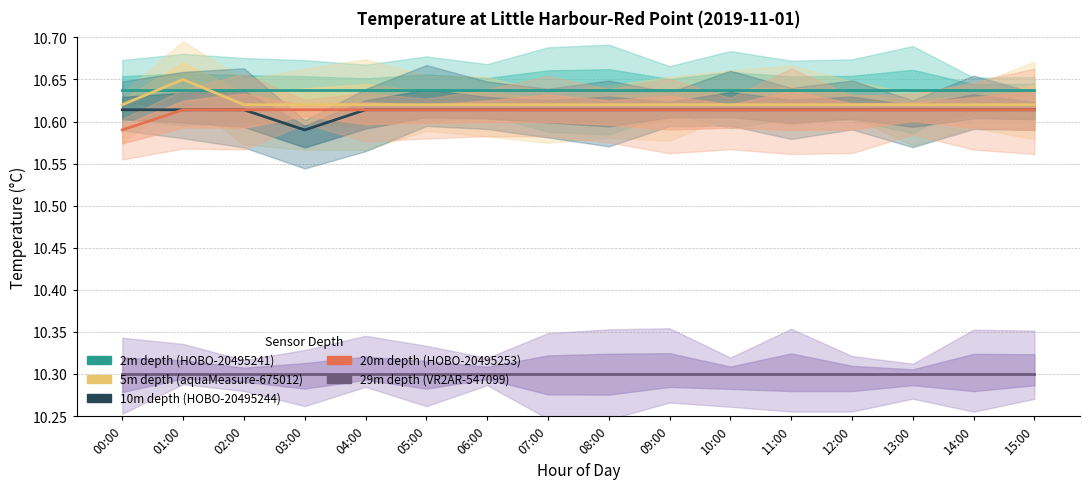

True or false: 2m depth (HOBO-20495241) and 29m depth (VR2AR-547099) intersect in this chart.

False